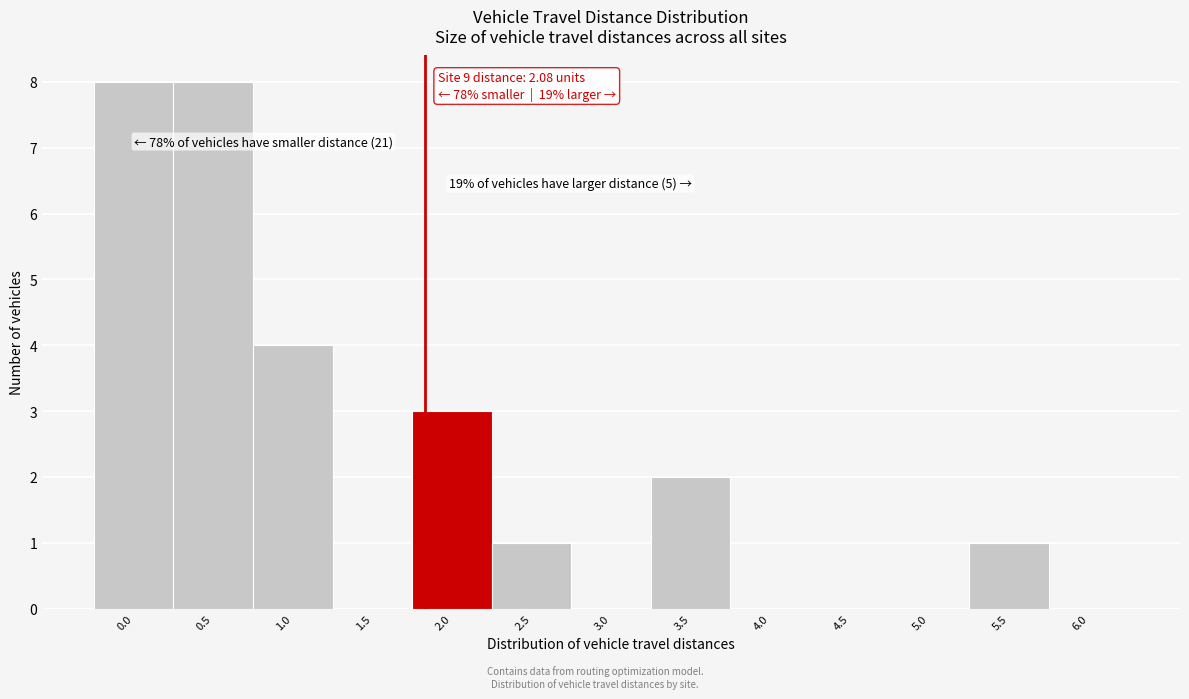

Reading left to right, what are all the values shown in this chart?

0.0=8	0.5=8	1.0=4	1.5=0	2.0=3	2.5=1	3.0=0	3.5=2	4.0=0	4.5=0	5.0=0	5.5=1	6.0=0